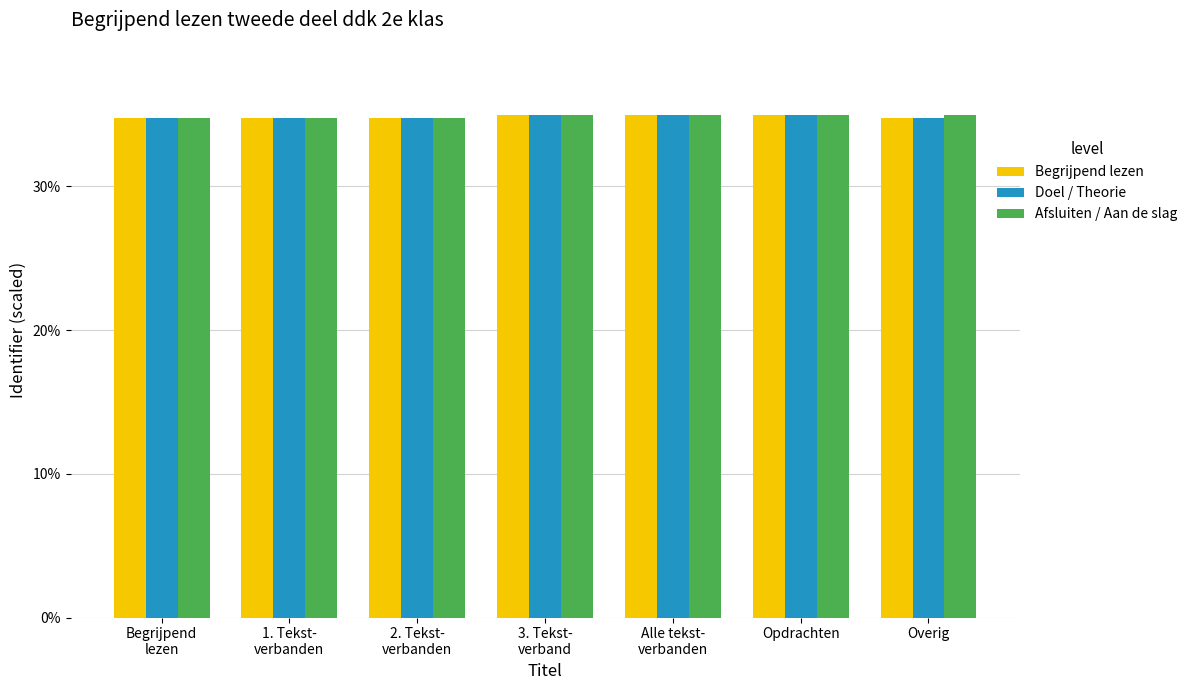

What is the label of the 4th bar from the left?

3. Tekst-
verband